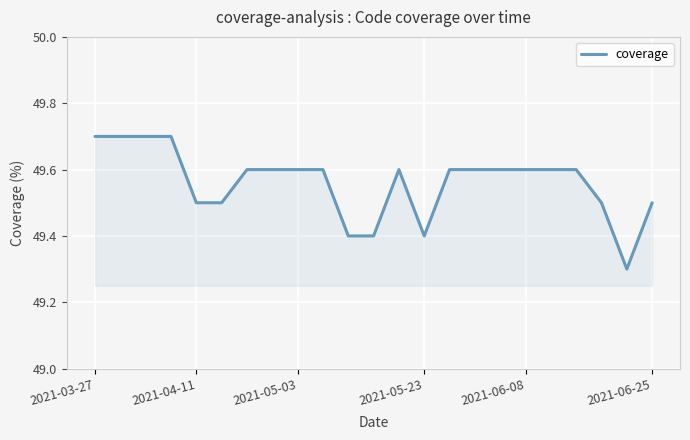

What is the smallest value displayed?

49.3